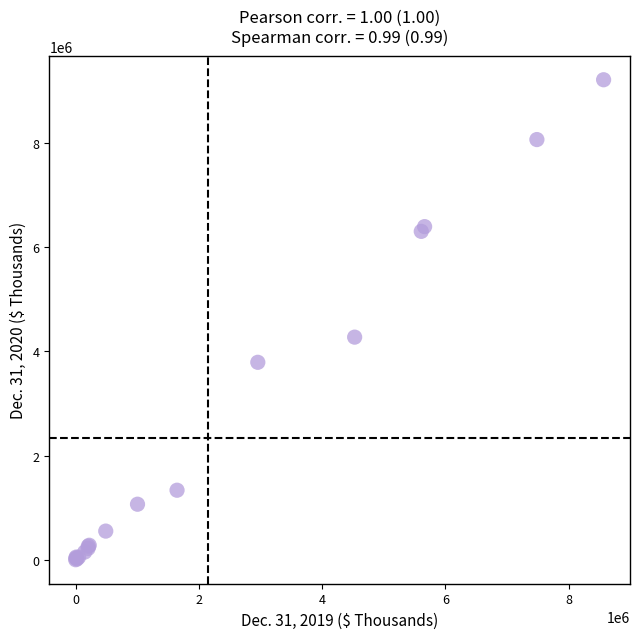

What Y value in the scatter plot is closest to 4607660?

4273804